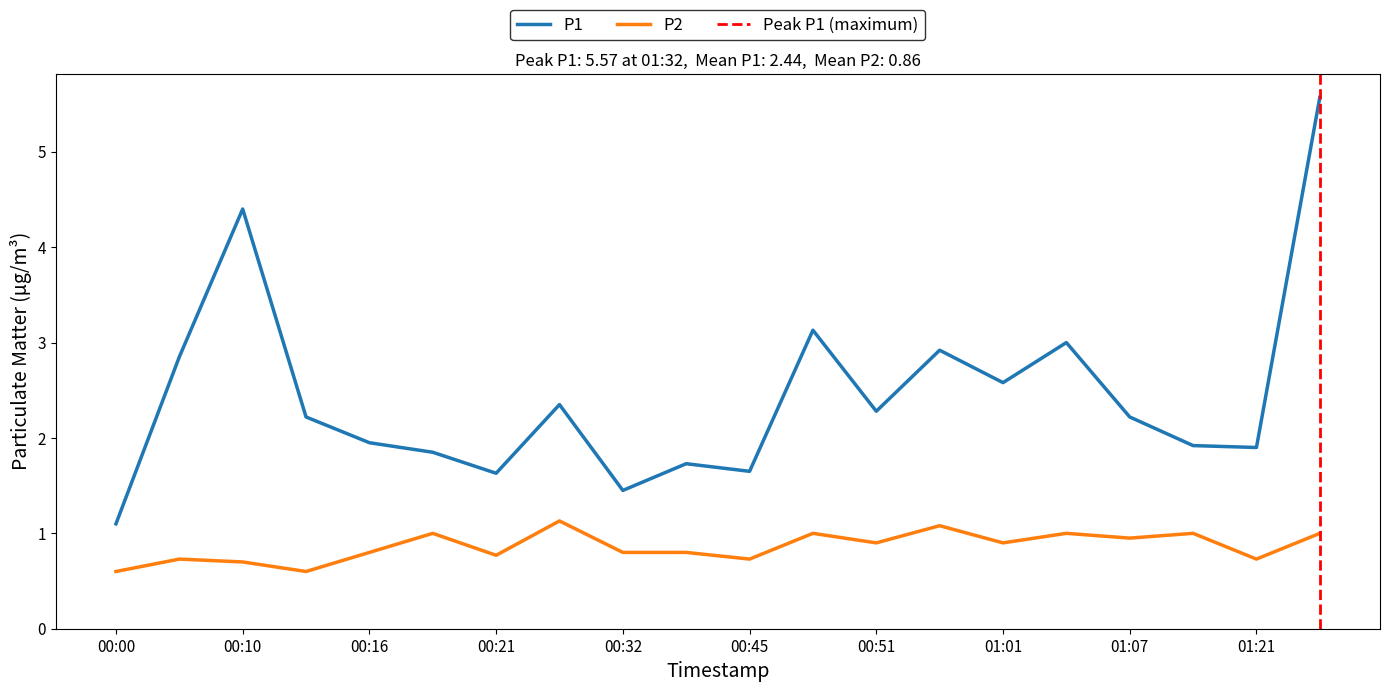

What is the sum of the P1 values at 00:10 and 00:45?

6.1